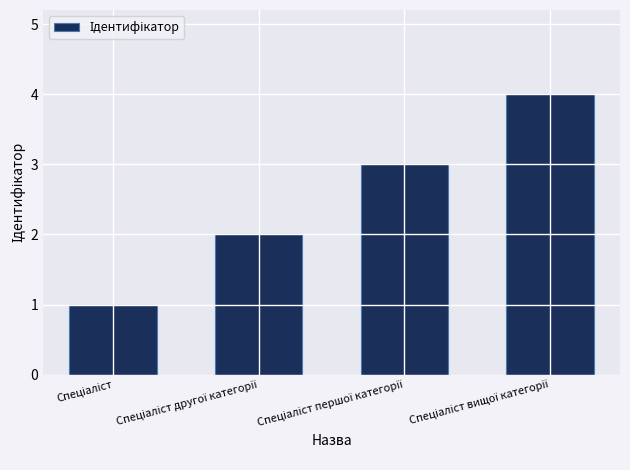

What is the difference between the maximum and minimum values?

3